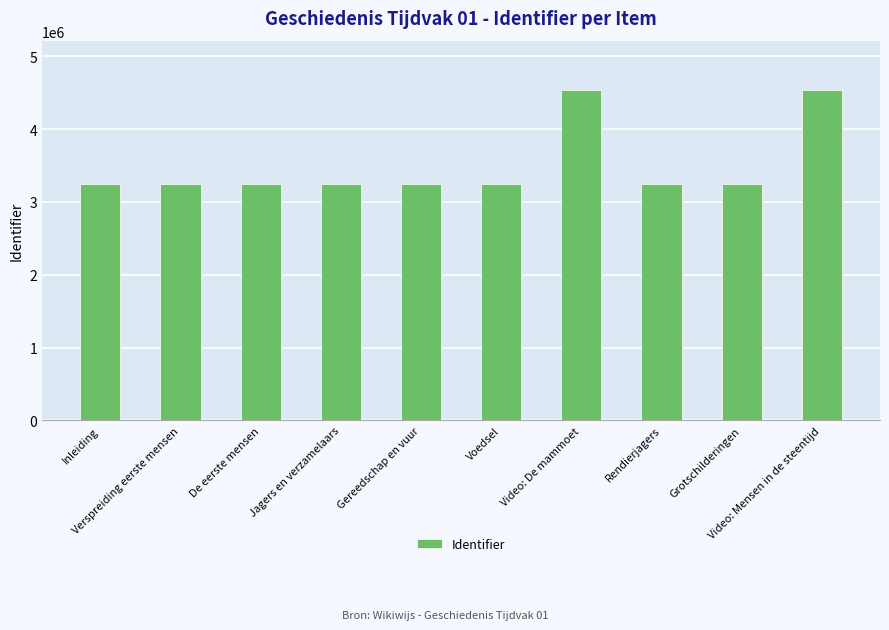

What is the sum of the values at Gereedschap en vuur and Verspreiding eerste mensen?

6486336